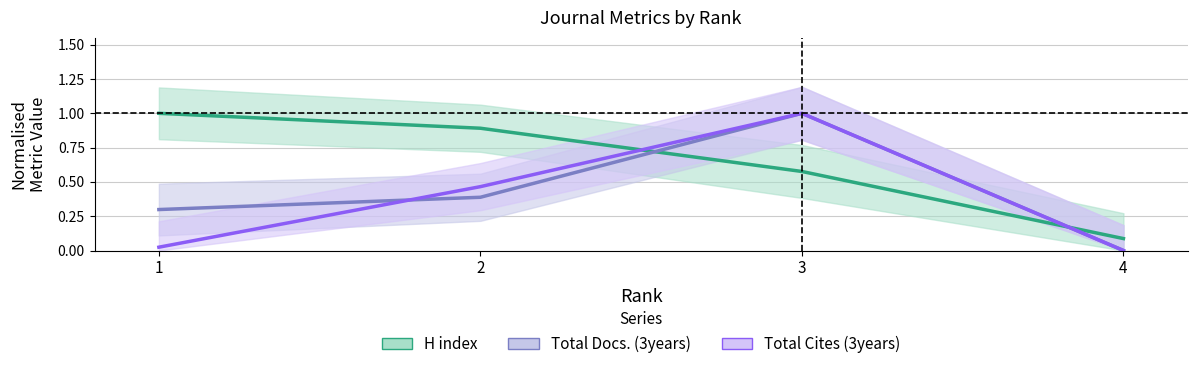

At which category is the sum across all series the highest?

3